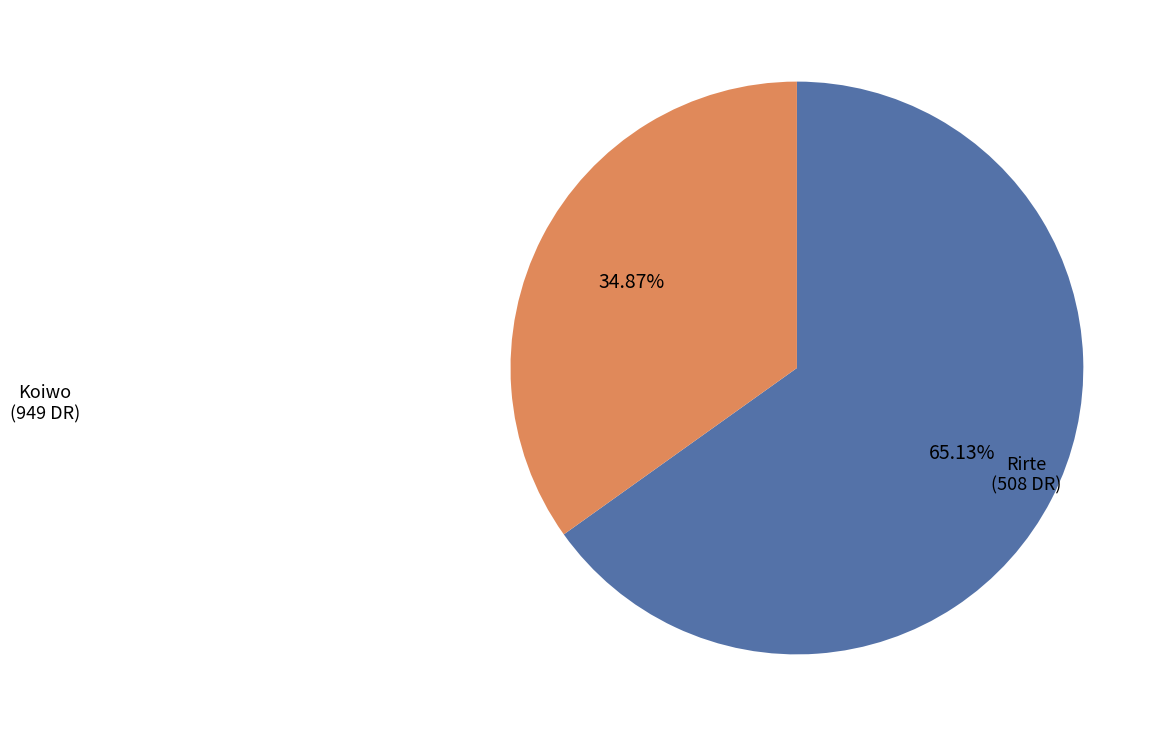

Is there a majority slice in this chart?

Yes